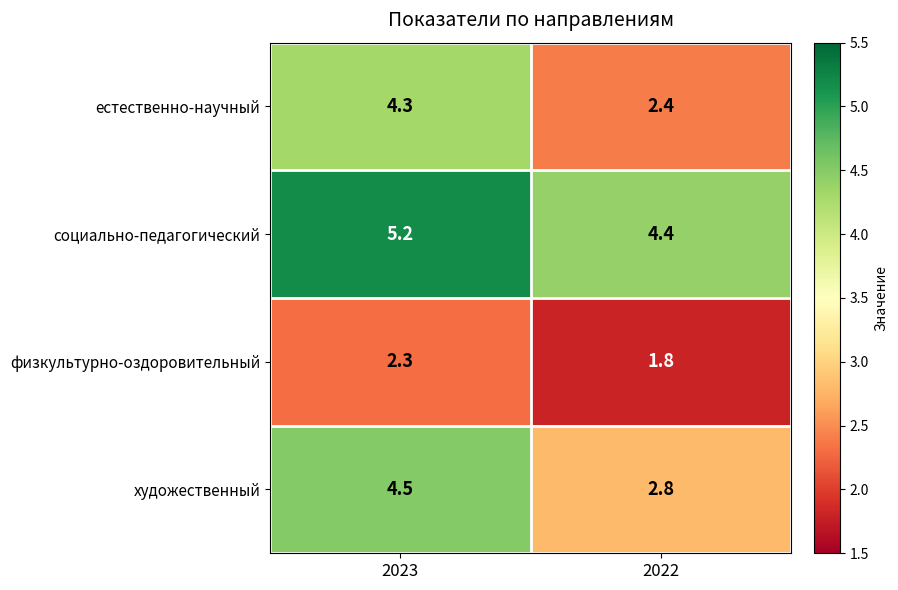

What is the sum of the социально-педагогический values at 2023 and 2022?

9.6